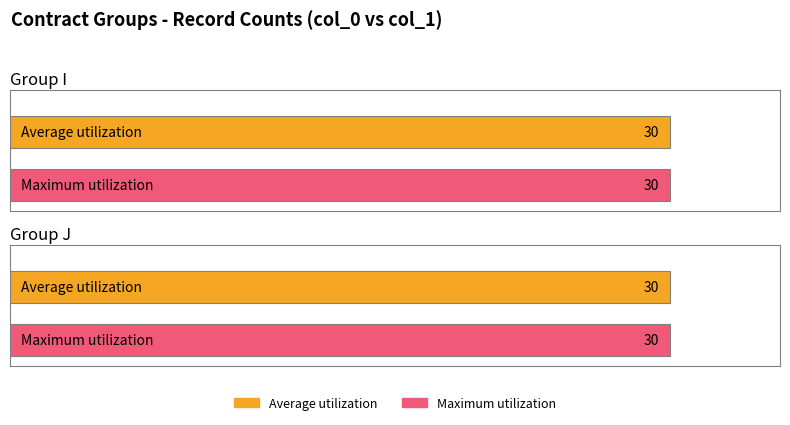

The Average utilization series shows 30 at J-1. True or false?

True